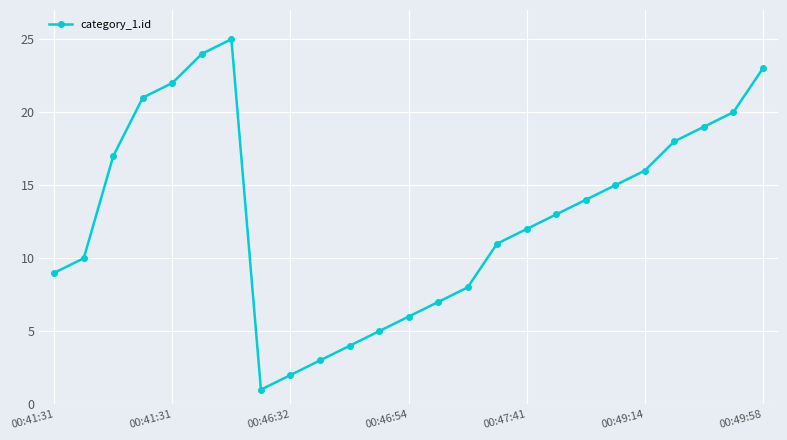

What is the maximum value shown in the chart?

25